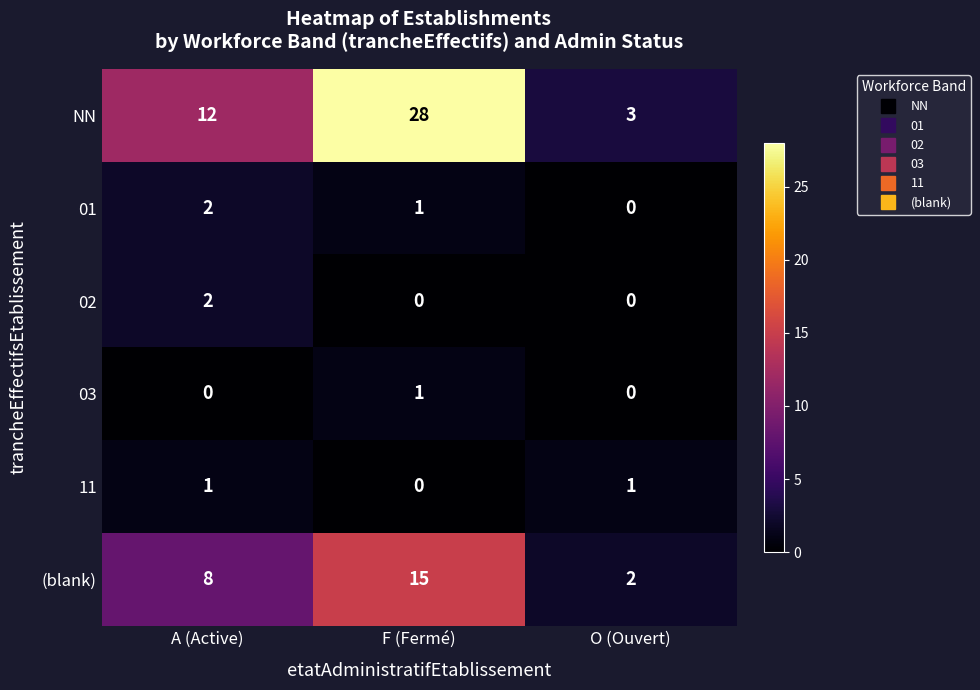

Reading right to left, list all the values displayed in this chart.

NN: 3	28	12
01: 0	1	2
02: 0	0	2
03: 0	1	0
11: 1	0	1
(blank): 2	15	8